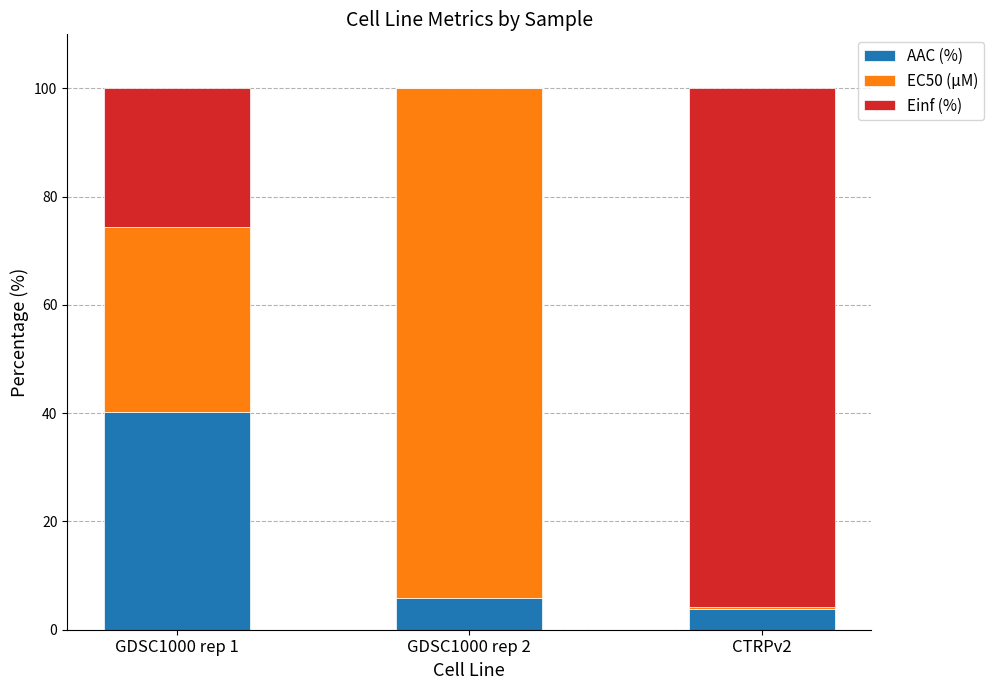

Reading left to right, what are the values for AAC (%)?

GDSC1000 rep 1=40.3	GDSC1000 rep 2=5.9	CTRPv2=3.8